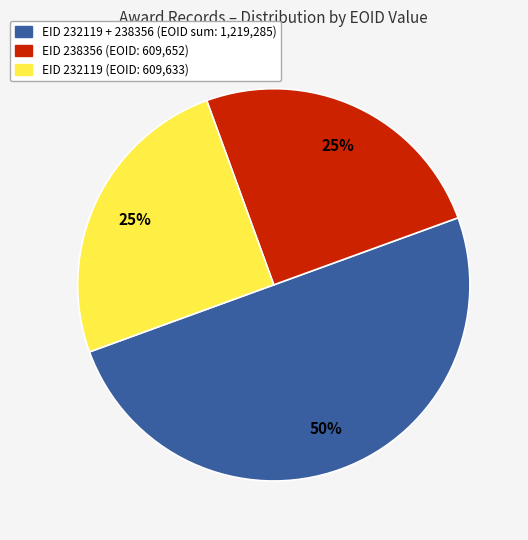

To the nearest percent, what portion does EID 232119 + 238356 (EOID sum: 1,219,285) represent?

50%